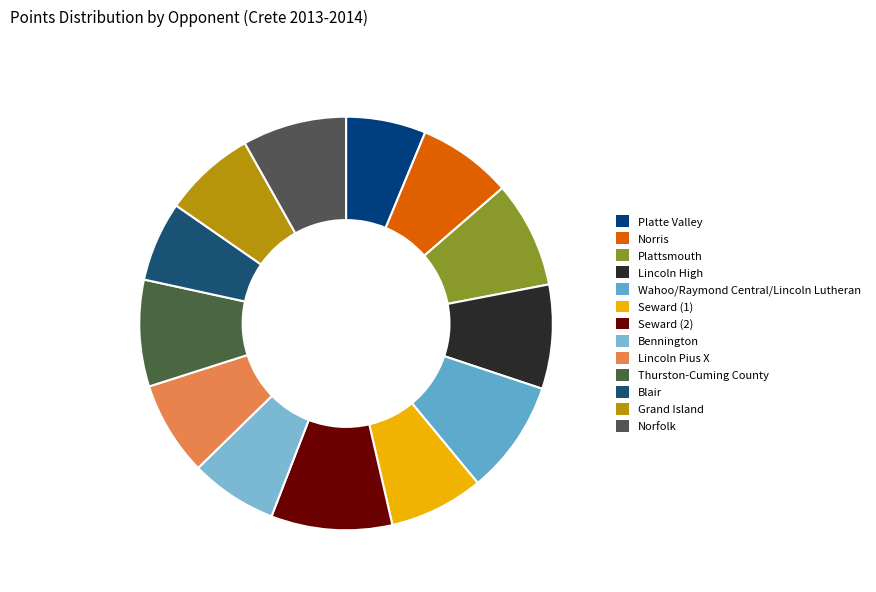

What is the ratio of the value at Thurston-Cuming County to the value at Norris?

1.1